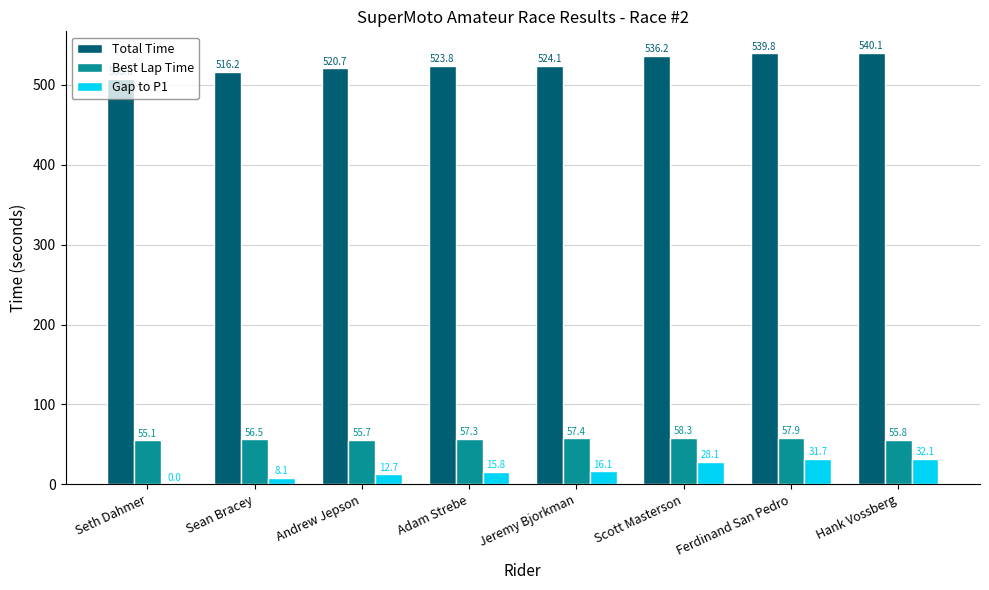

The Best Lap Time series shows 33.4 at Hank Vossberg. True or false?

False